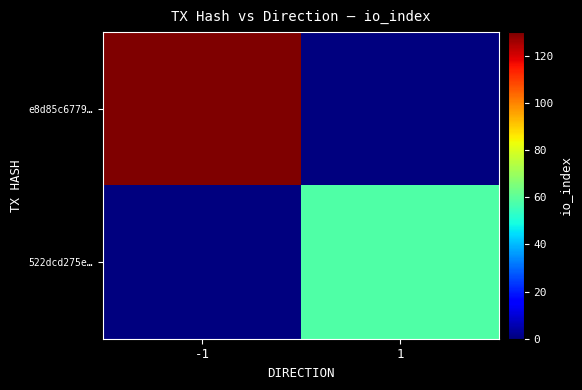

What is the greatest value displayed?

130